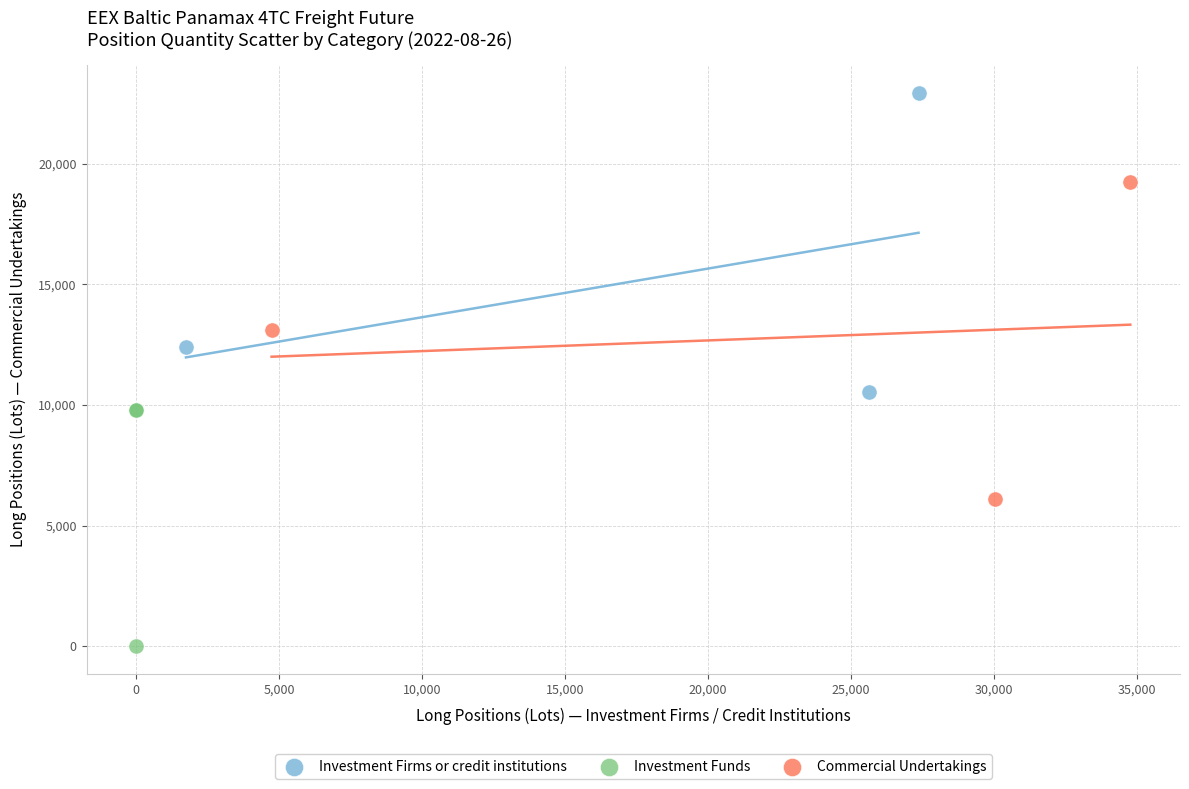

Which series has the largest Y range (max minus min)?

Commercial Undertakings